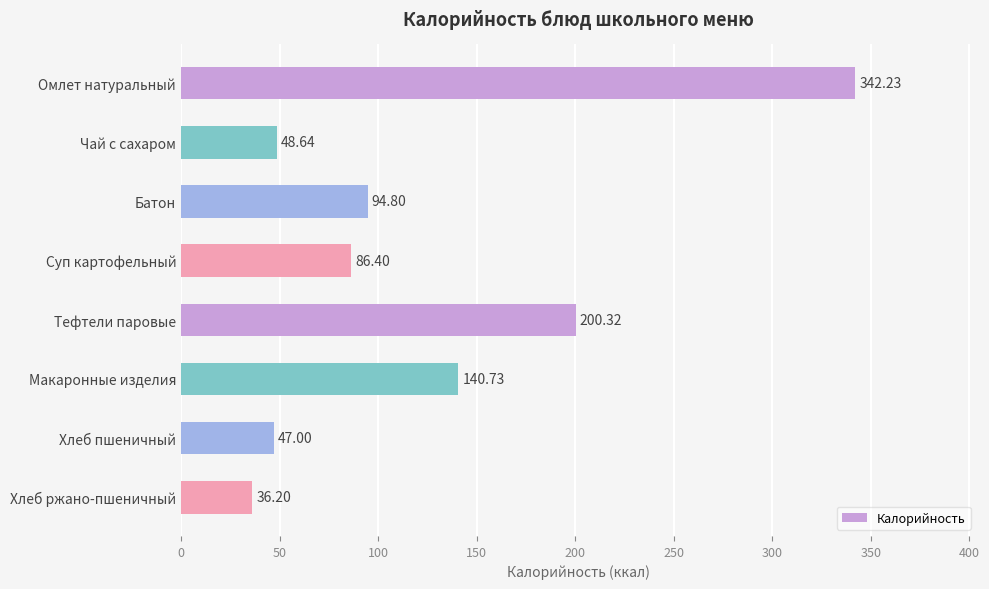

What is the change in value from Батон to Суп картофельный?

-8.4